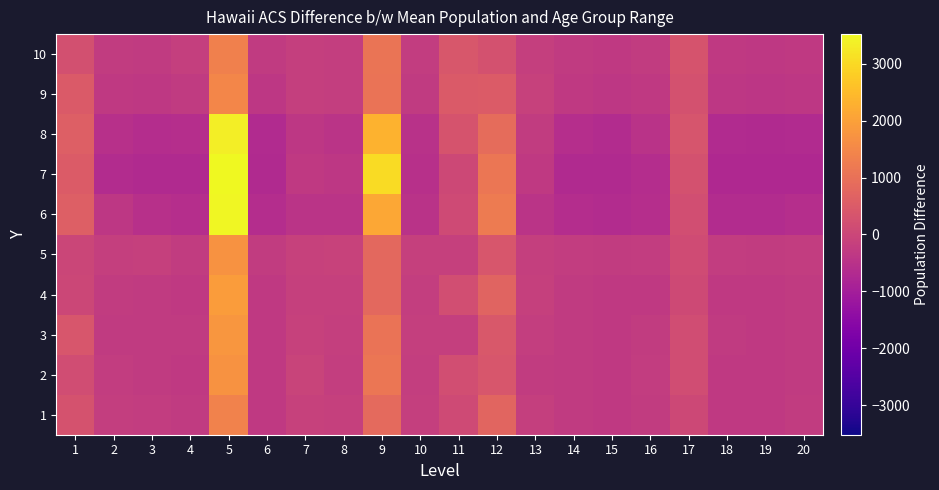

What is the minimum value shown in the chart?

-737.4